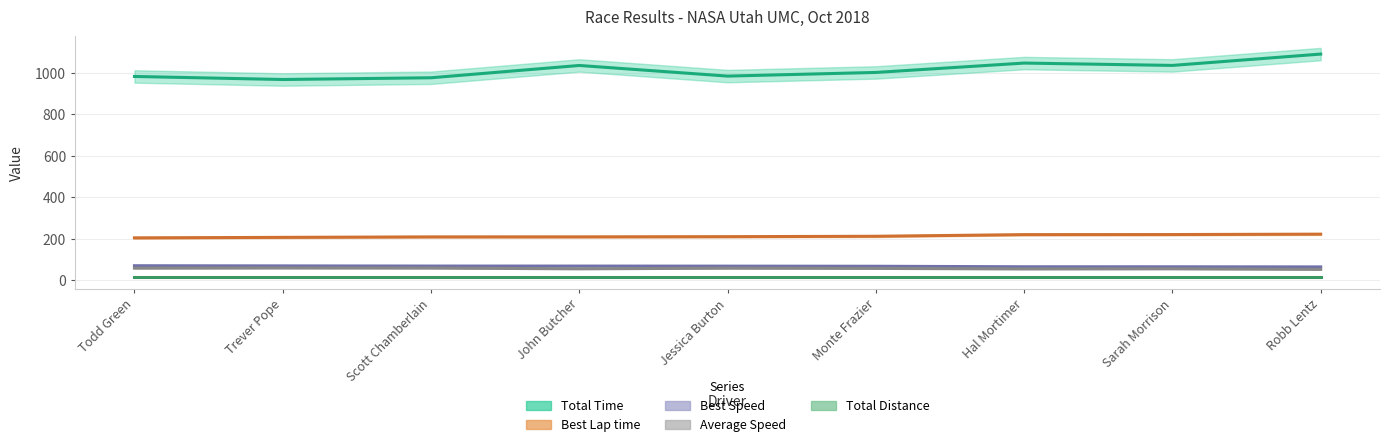

What is the minimum value for Best Lap time?

204.8